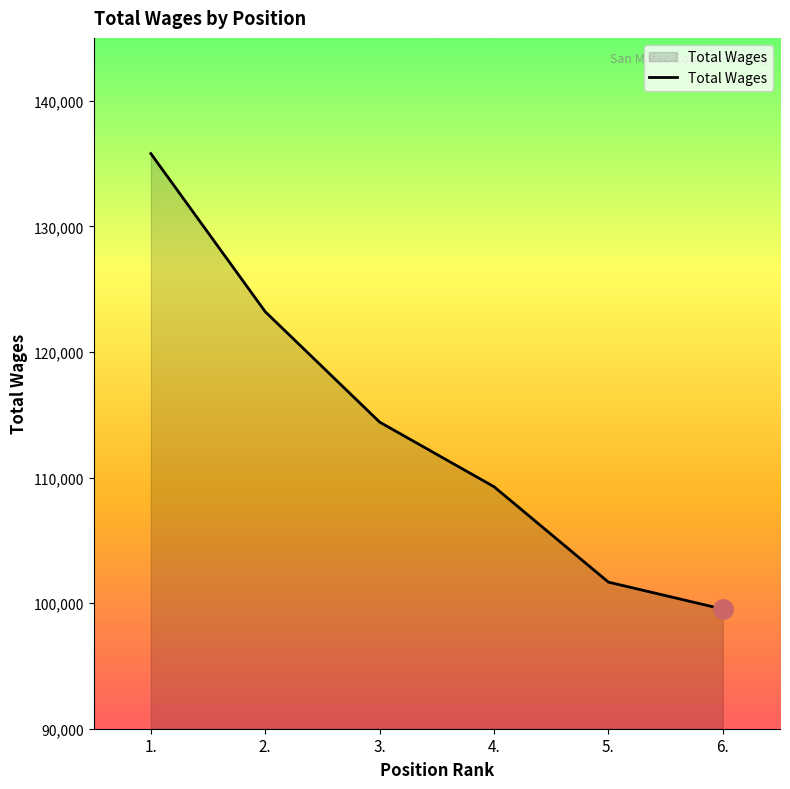

What is the ratio of the value at 3. to the value at 5.?

1.1